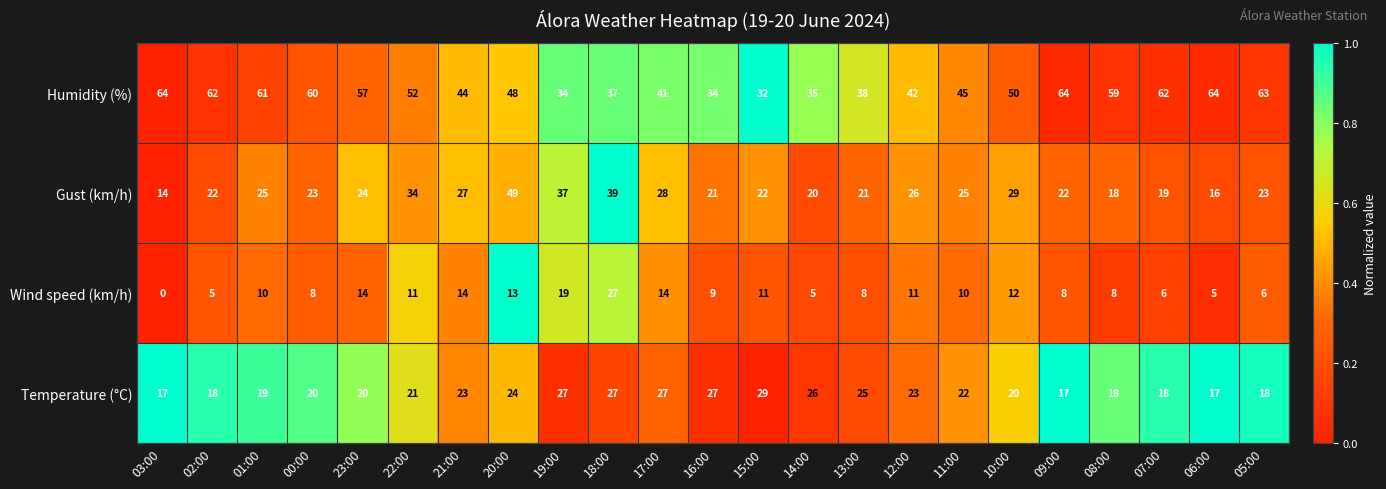

What is the average value of the Gust (km/h) series?

25